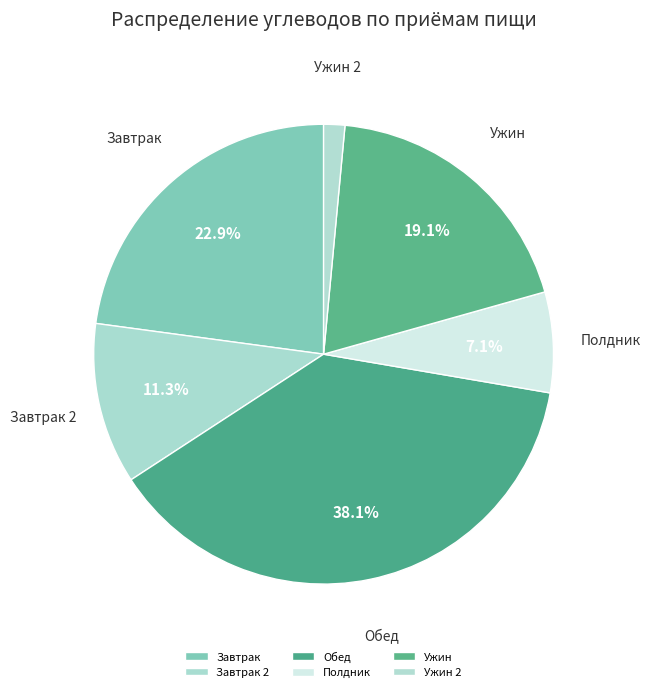

How many slices are in this pie chart?

6